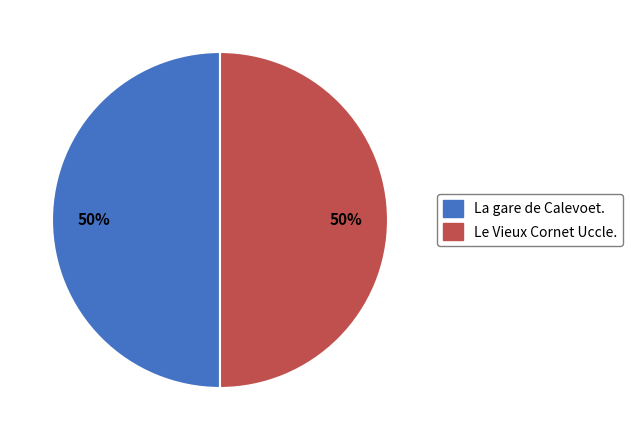

True or false: La gare de Calevoet. accounts for 50% of the total.

True